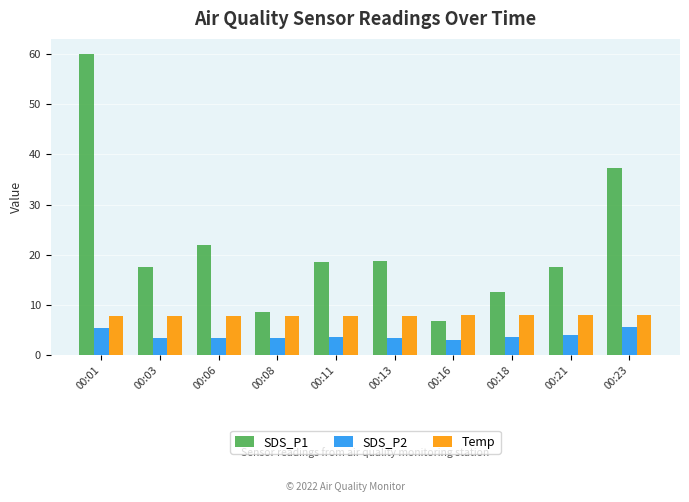

What is the value of the SDS_P1 bar at the 4th from the left?

8.7